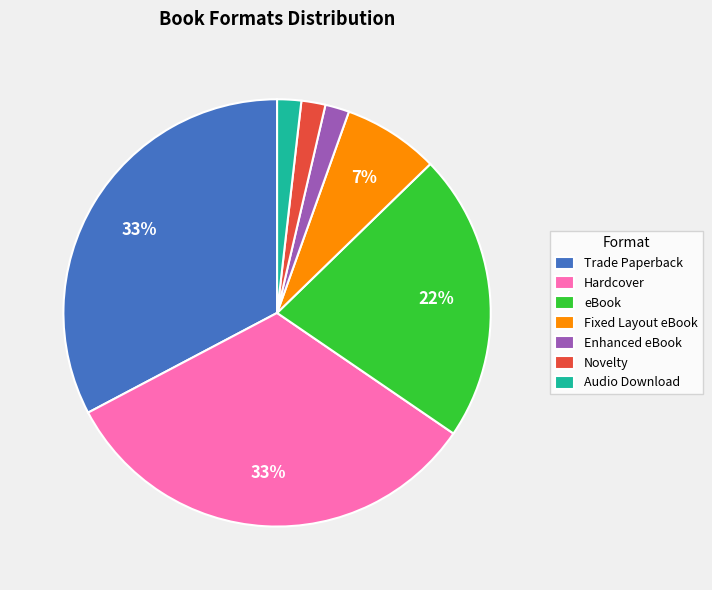

Between eBook and Enhanced eBook, which is larger?

eBook